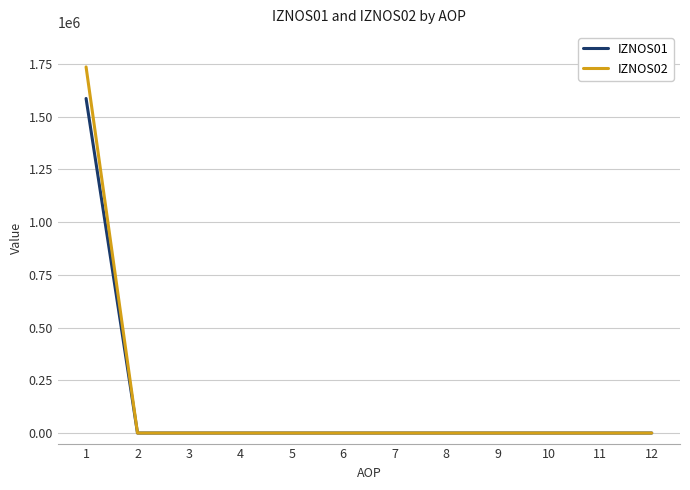

Rank the series by their maximum value, from lowest to highest.

IZNOS01, IZNOS02